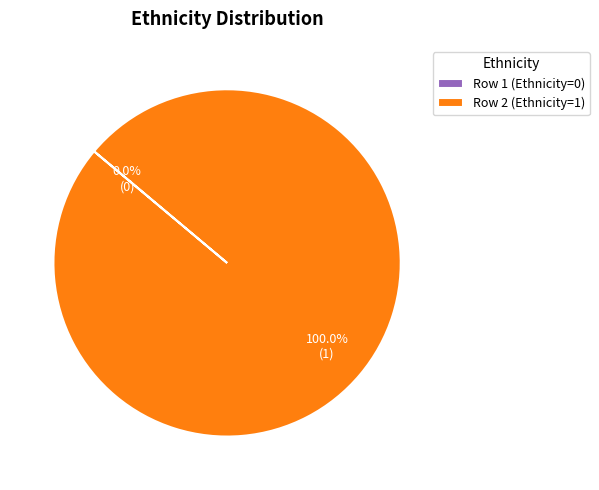

Is it true that Row 2 (Ethnicity=1) is 91% of the pie?

False